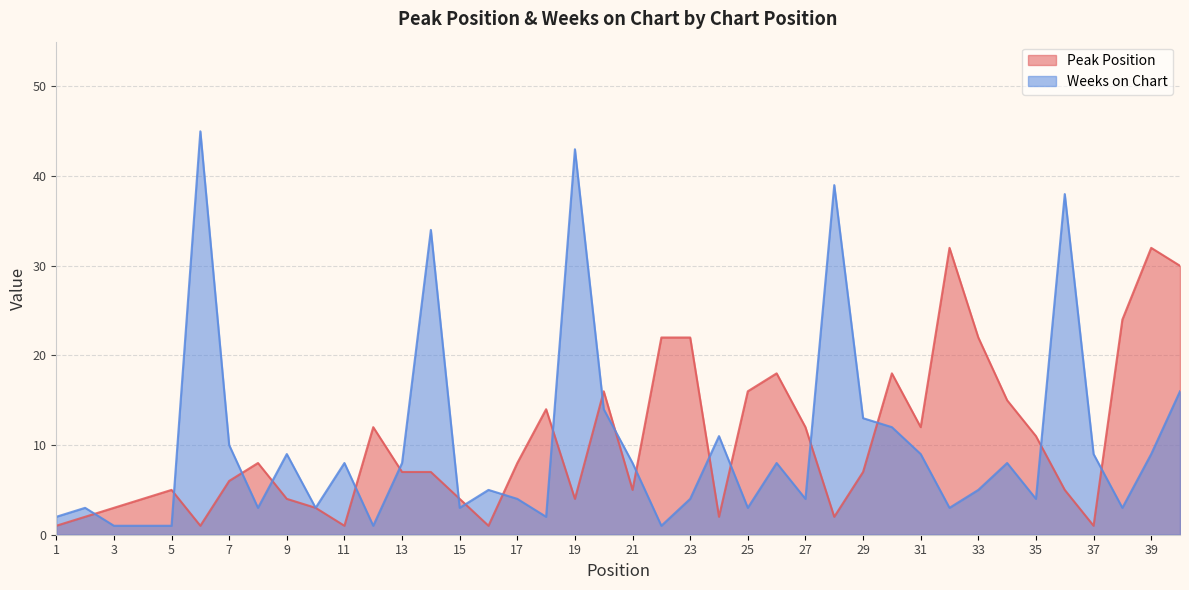

Reading right to left, list all the values displayed in this chart.

Peak Position: 30	32	24	1	5	11	15	22	32	12	18	7	2	12	18	16	2	22	22	5	16	4	14	8	1	4	7	7	12	1	3	4	8	6	1	5	4	3	2	1
Weeks on Chart: 16	9	3	9	38	4	8	5	3	9	12	13	39	4	8	3	11	4	1	8	14	43	2	4	5	3	34	8	1	8	3	9	3	10	45	1	1	1	3	2